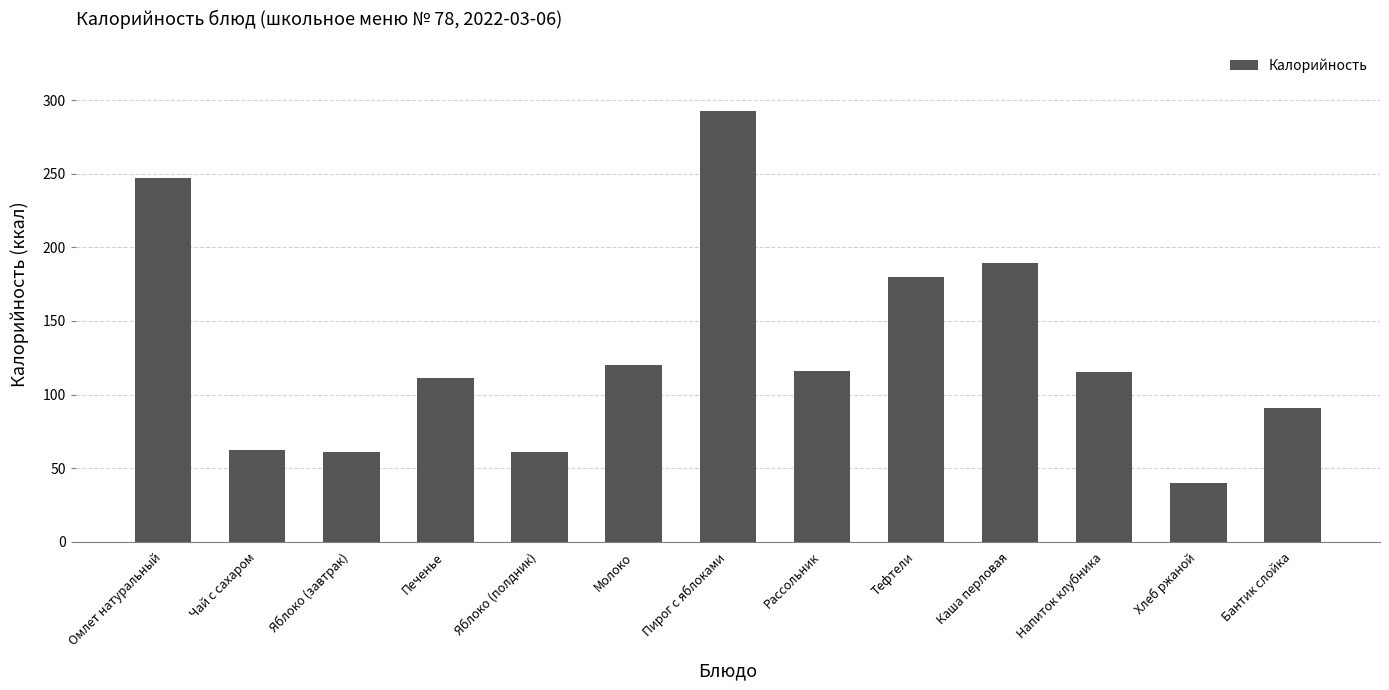

Is it true that the value at Бантик слойка is 90.5?

True